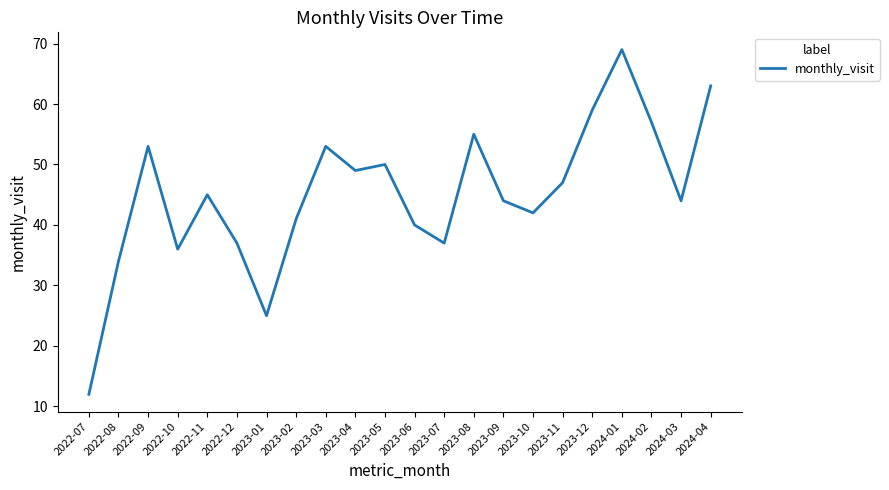

At which category does the chart reach its minimum across all series?

2022-07